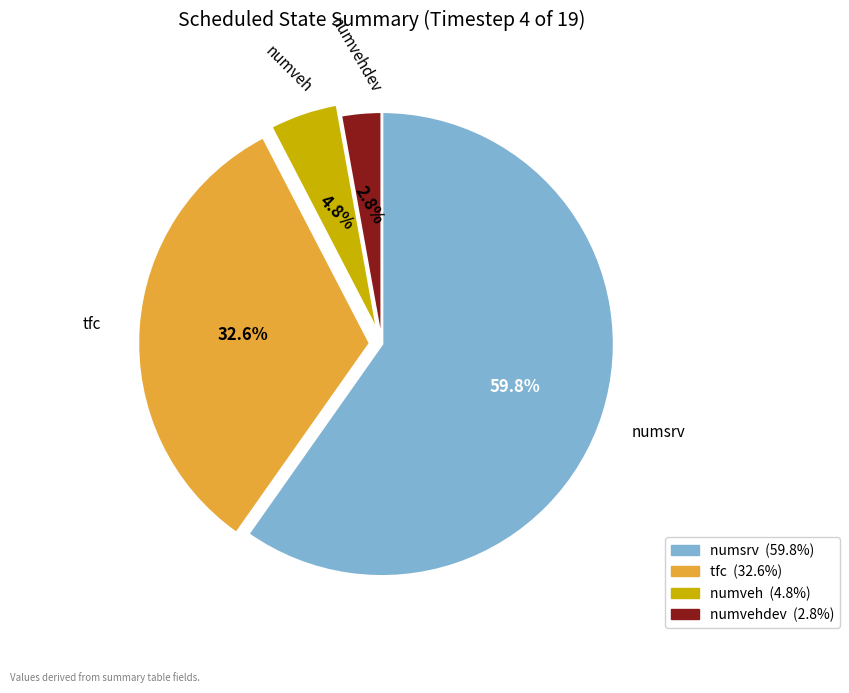

Is there any slice that represents more than half of the pie?

Yes